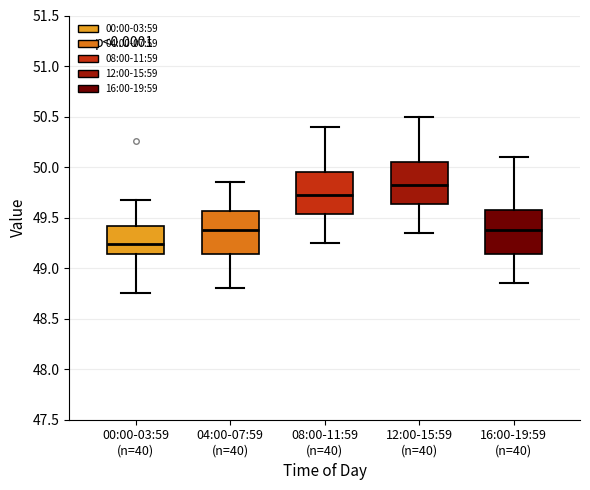

Reading left to right, read every box against the y-axis: the position of its median line, the range the box covers, and the ends of its whiskers. The values are not printed on the chart, so give them approximately, as read against the axis.

00:00-03:59 (n=40): median 49.25, box 49.15 to 49.40, whiskers 48.75 to 49.65
04:00-07:59 (n=40): median 49.40, box 49.15 to 49.55, whiskers 48.80 to 49.85
08:00-11:59 (n=40): median 49.75, box 49.55 to 49.95, whiskers 49.25 to 50.40
12:00-15:59 (n=40): median 49.85, box 49.65 to 50.05, whiskers 49.35 to 50.50
16:00-19:59 (n=40): median 49.40, box 49.15 to 49.60, whiskers 48.85 to 50.10